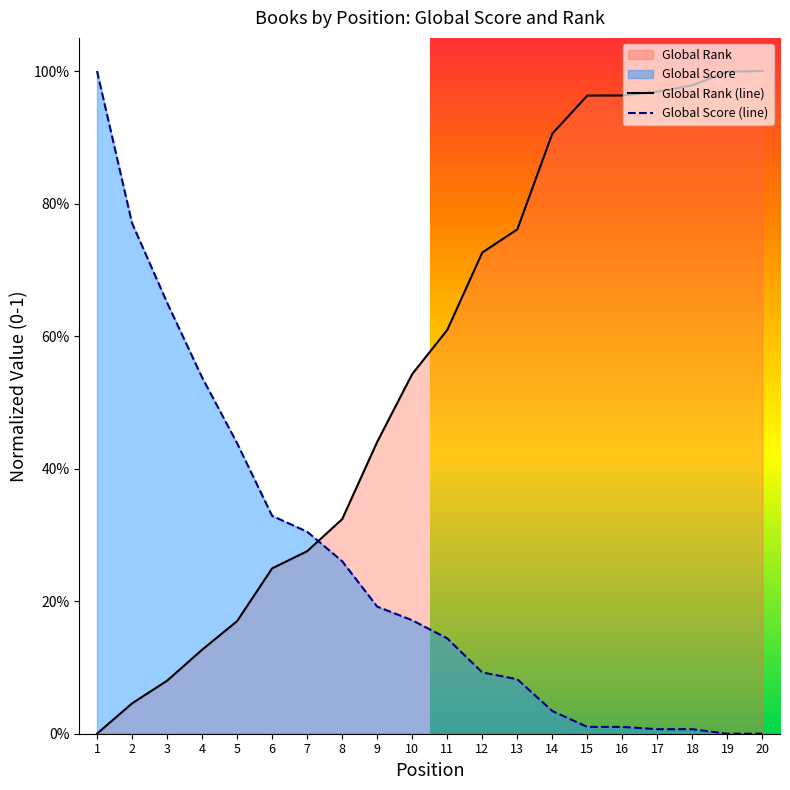

What is the spread (max minus min) of values at 16?

1.0